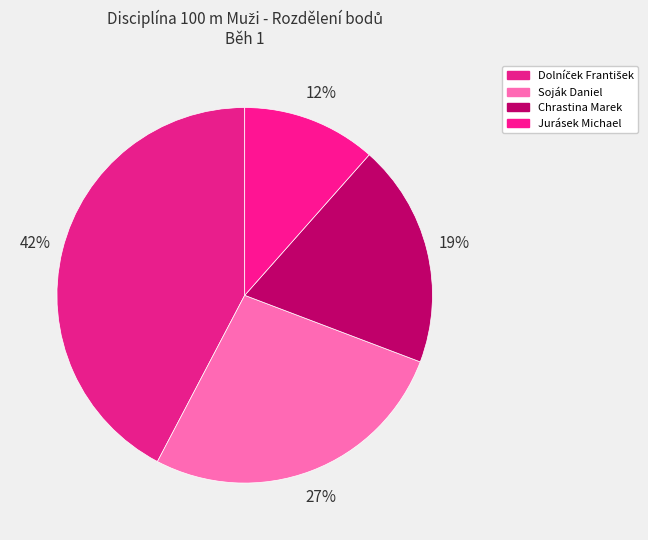

Which slice is the smallest?

Jurásek Michael